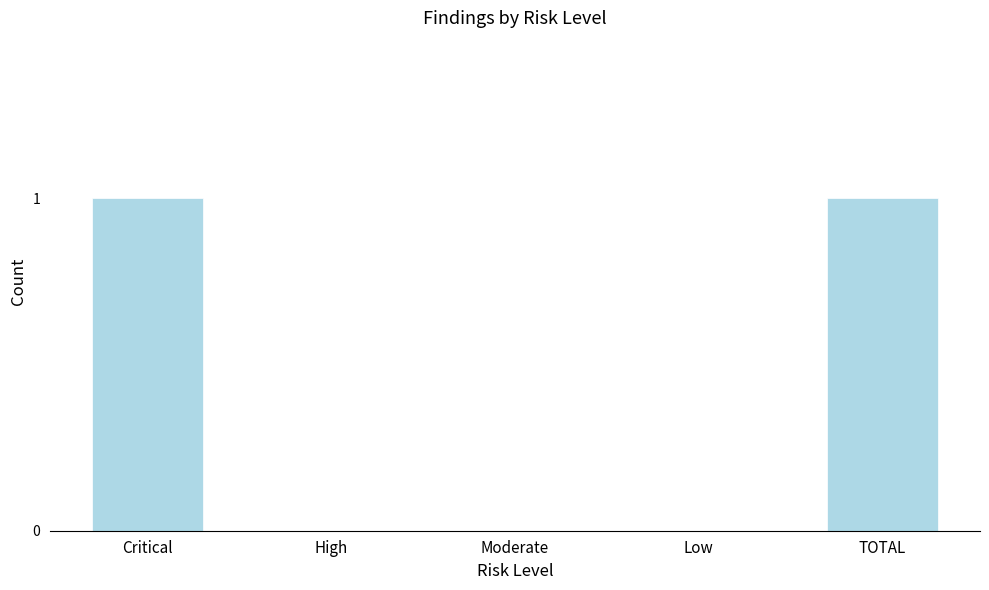

Reading left to right, extract all data points from this chart.

Critical=1	High=0	Moderate=0	Low=0	TOTAL=1